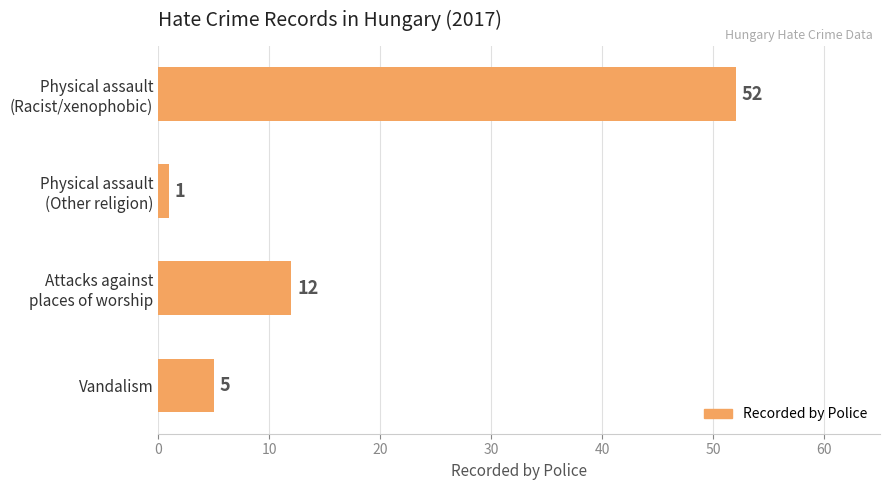

How many data points does each series have?

4